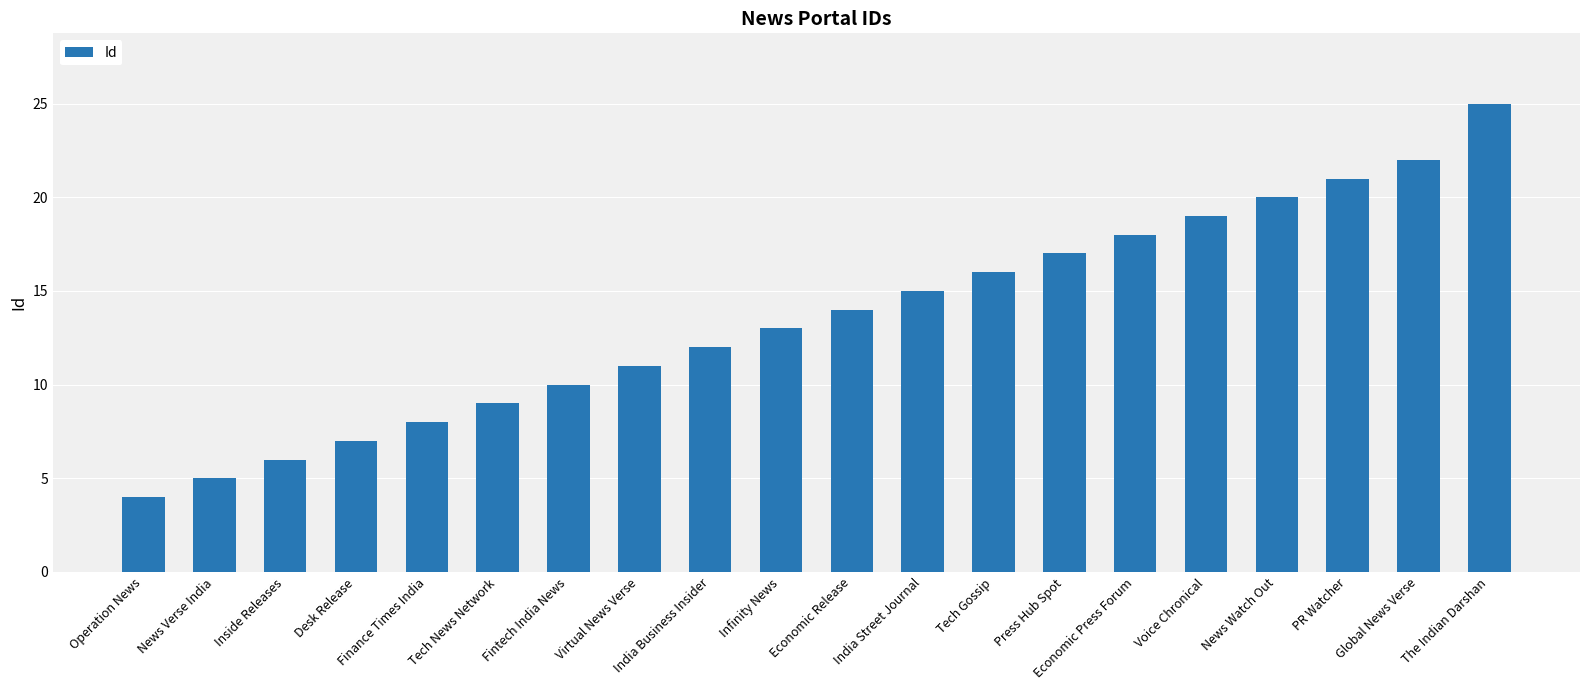

The value at Economic Release is 14. True or false?

True